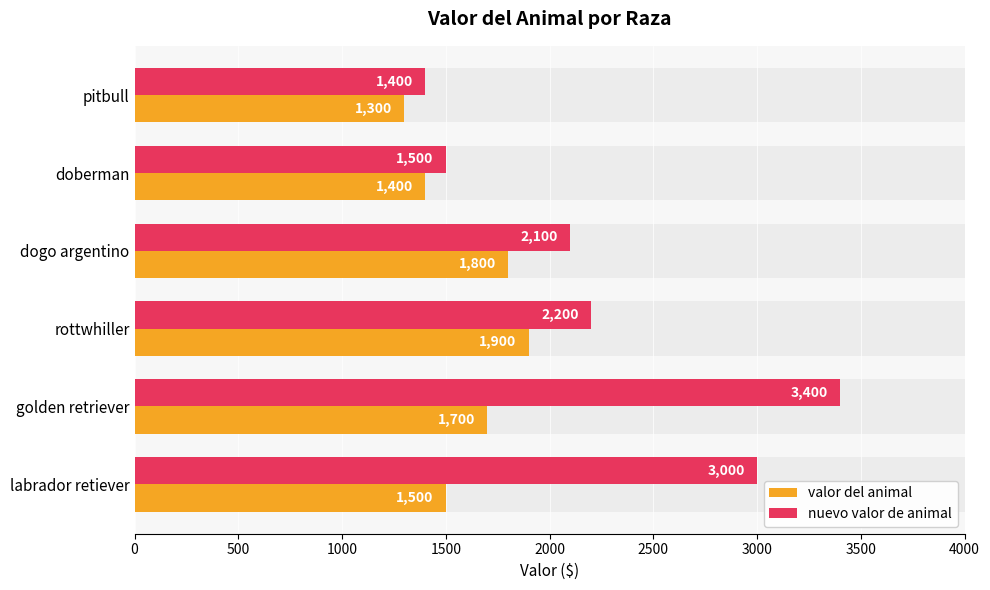

How many data points in valor del animal are less than 1700?

3